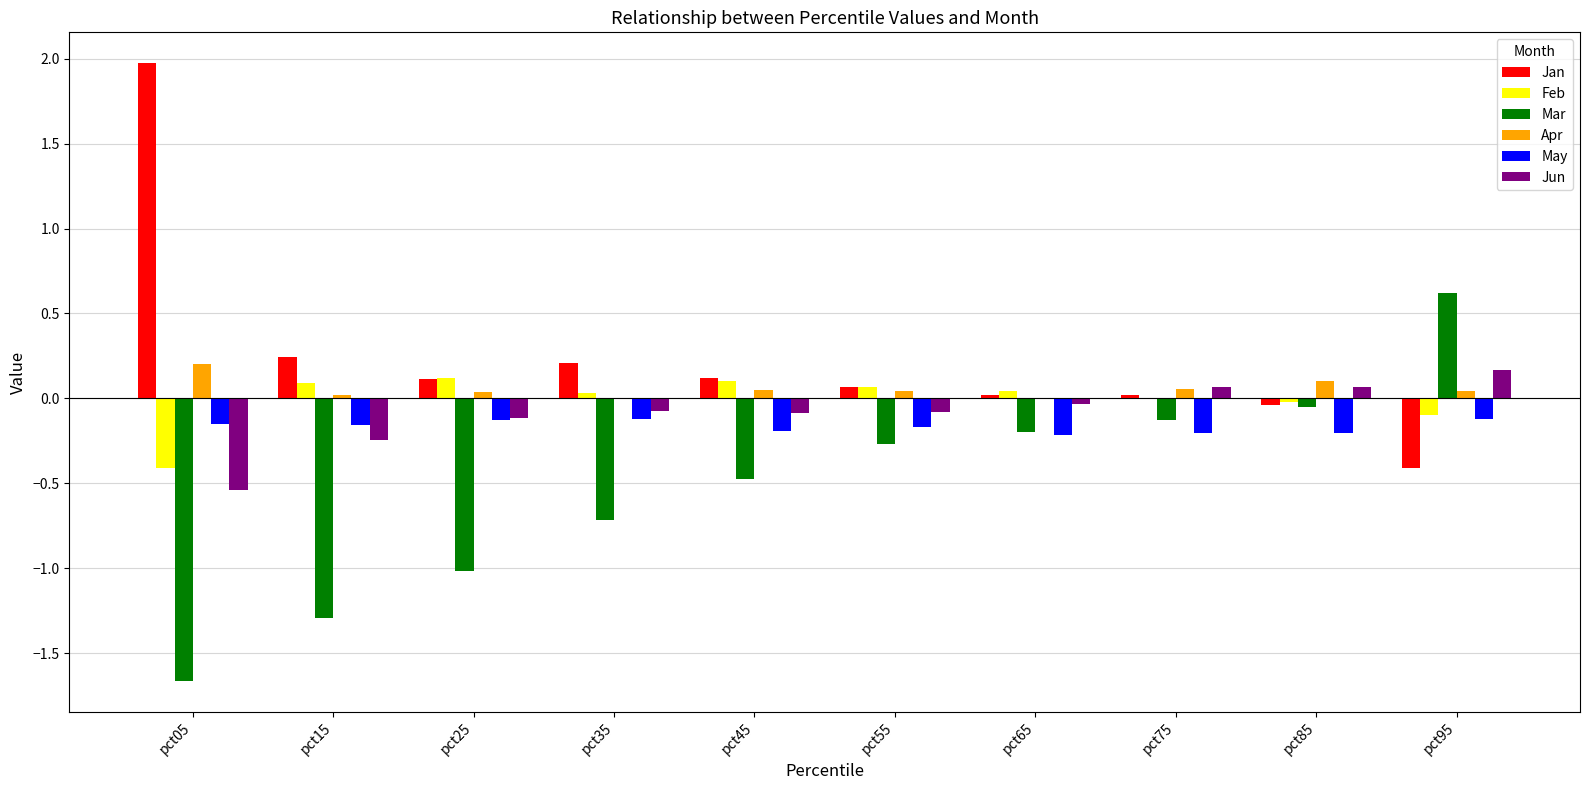

Which series changed the most between pct25 and pct55?

Mar